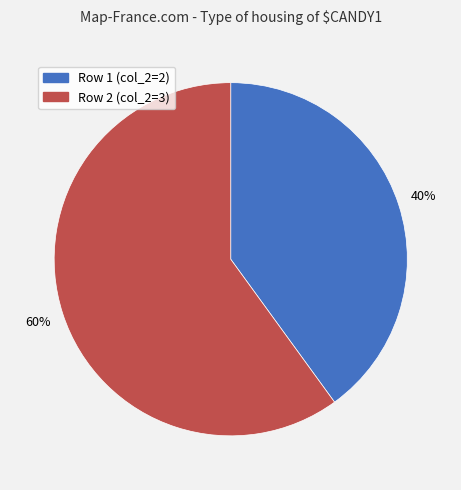

How many segments does this pie chart have?

2